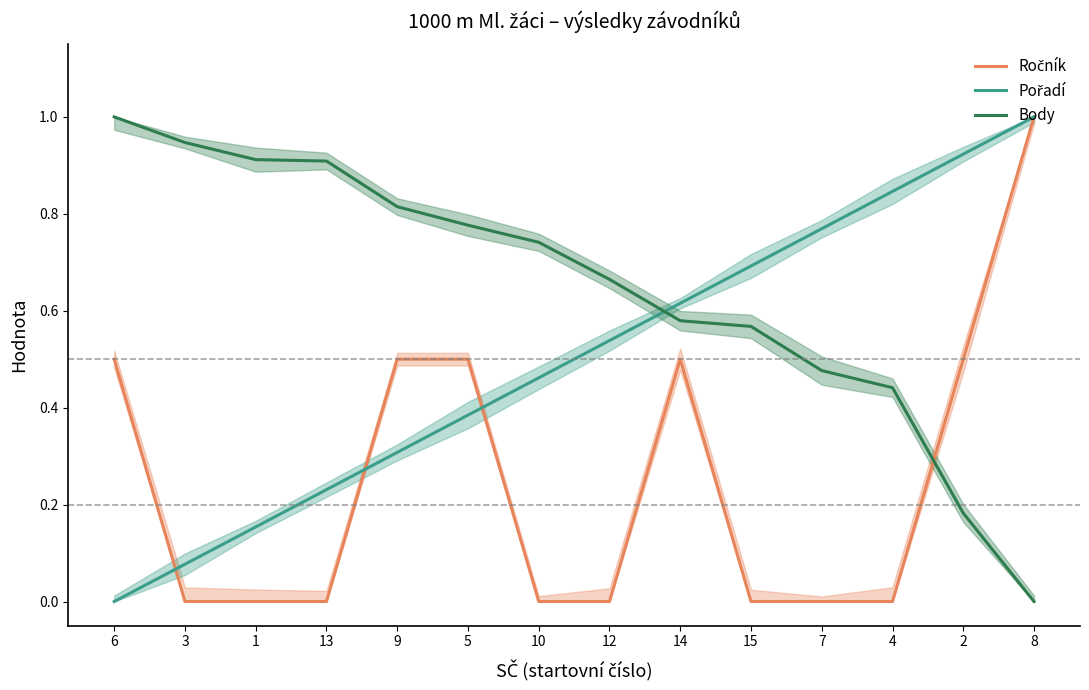

What is the difference between the highest and lowest values at 7?

0.8